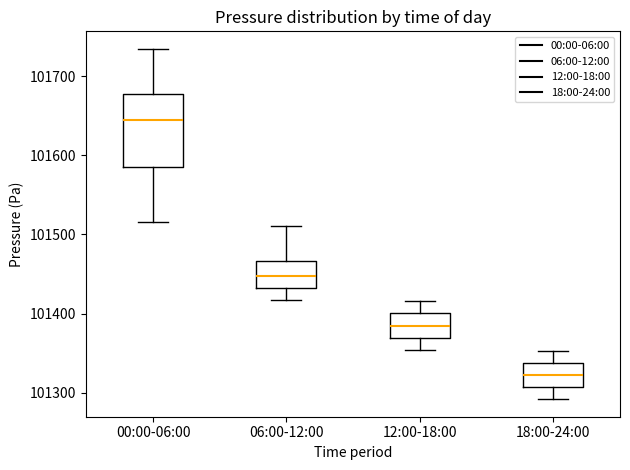

Reading left to right, read every box against the y-axis: the position of its median line, the range the box covers, and the ends of its whiskers. The values are not printed on the chart, so give them approximately, as read against the axis.

00:00-06:00: median 101640, box 101580 to 101680, whiskers 101520 to 101730
06:00-12:00: median 101450, box 101430 to 101470, whiskers 101420 to 101510
12:00-18:00: median 101380, box 101370 to 101400, whiskers 101350 to 101420
18:00-24:00: median 101320, box 101310 to 101340, whiskers 101290 to 101350